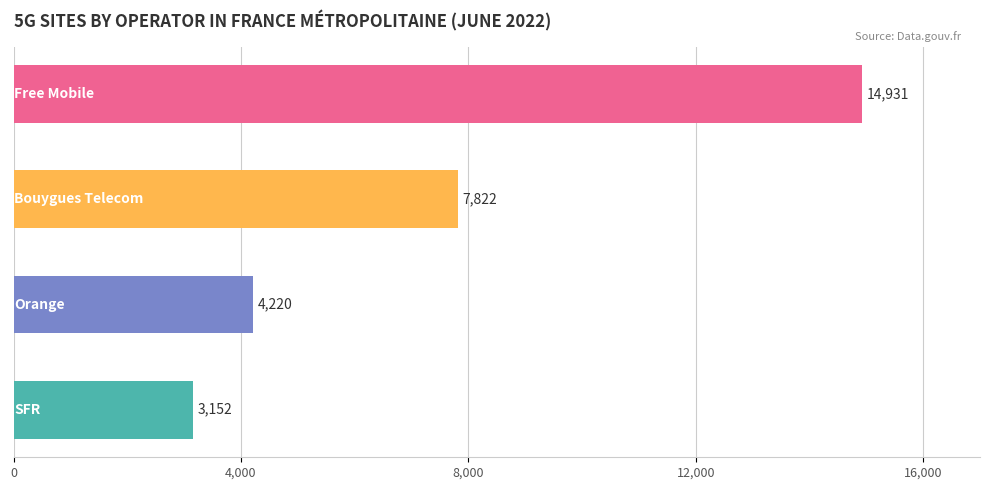

Reading bottom to top, extract all data points from this chart.

3152	4220	7822	14931